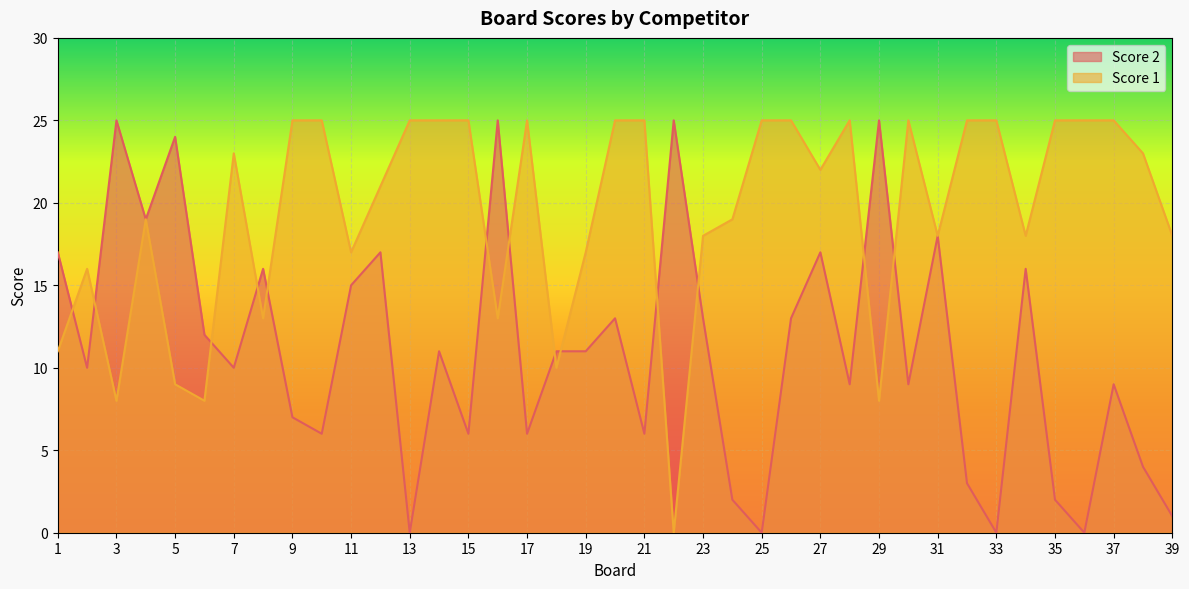

Rank the series by their average value, from highest to lowest.

Score 1, Score 2